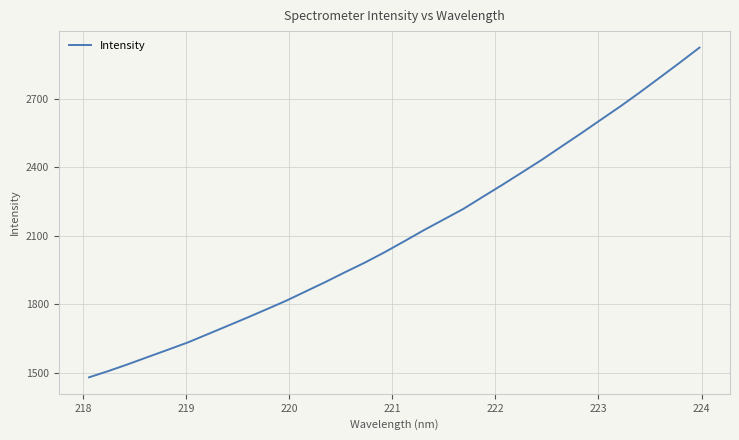

What is the minimum value shown in the chart?

1479.1